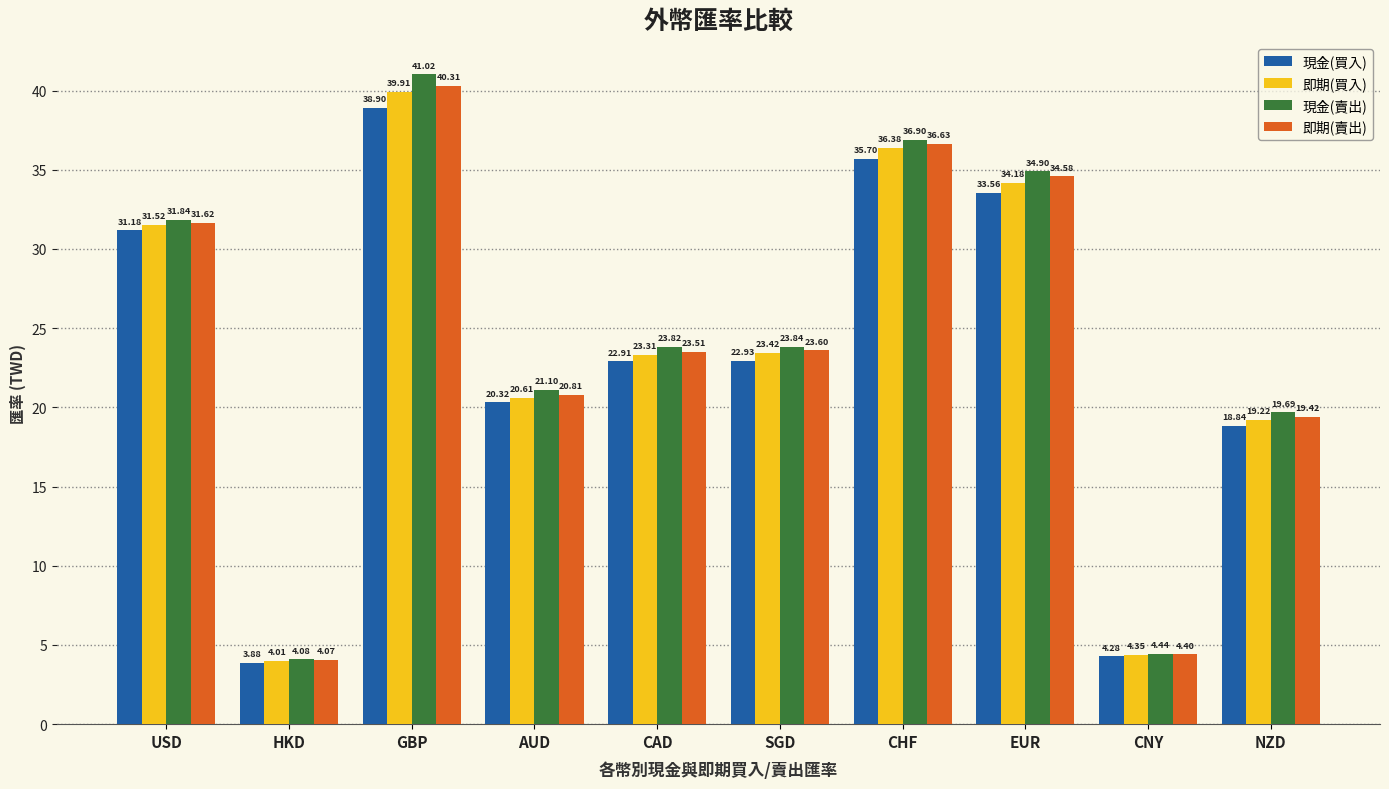

Is it true that 即期(賣出) equals 29.8 at NZD?

False